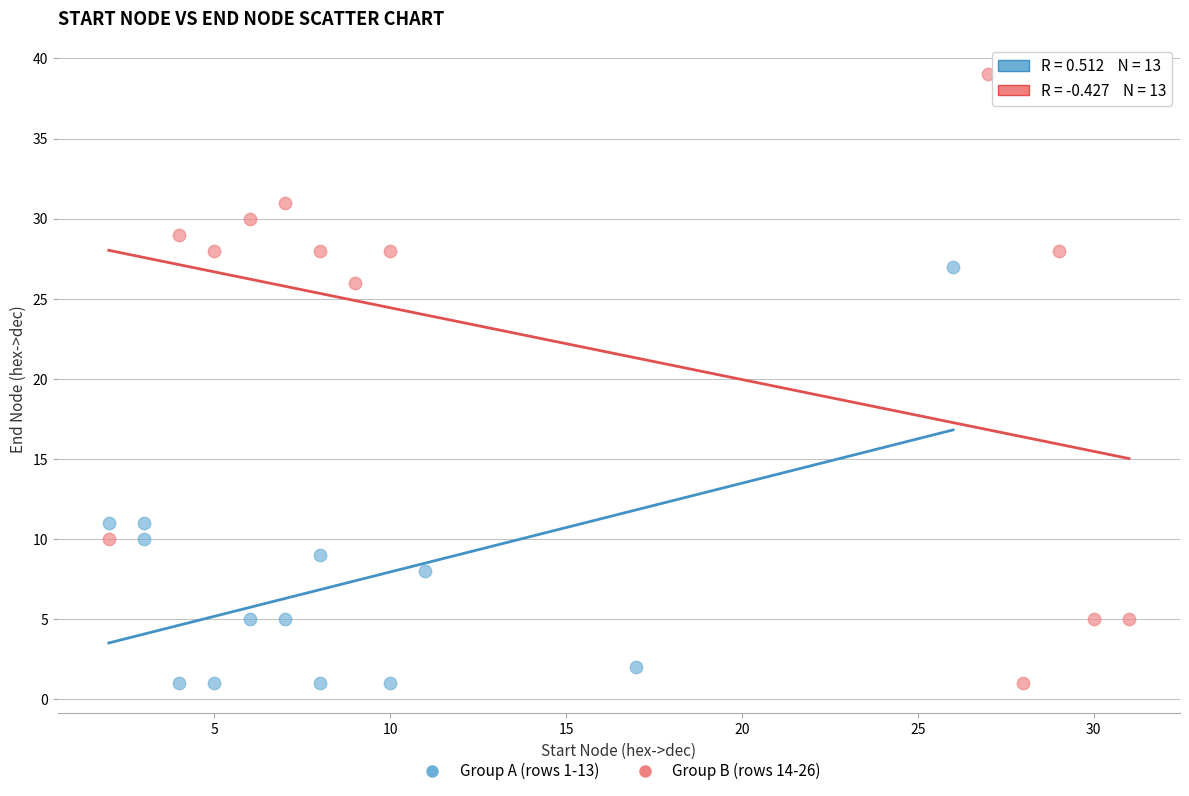

Which series contains the highest Y value?

Group B (rows 14-26)